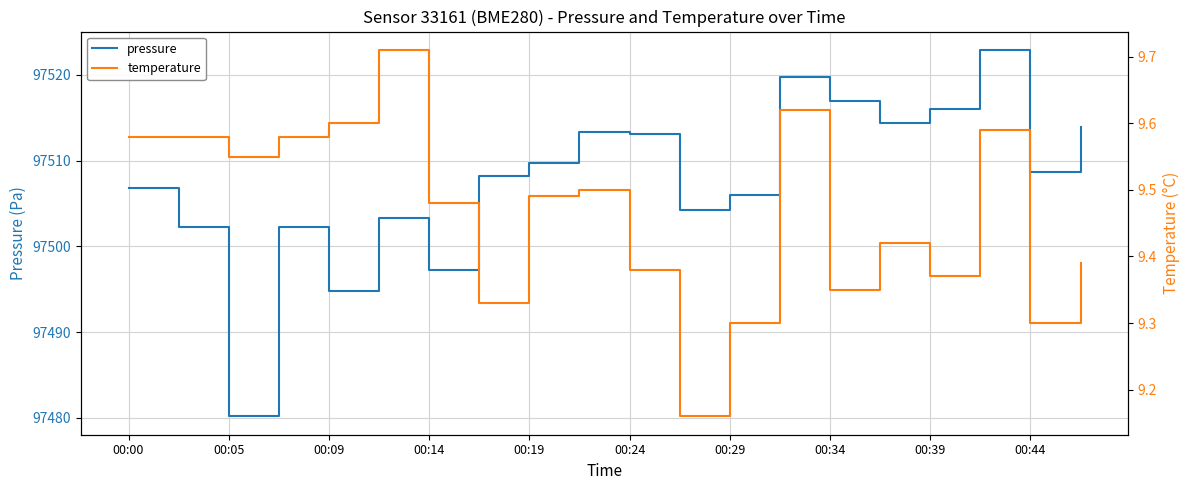

True or false: temperature and pressure intersect in this chart.

False